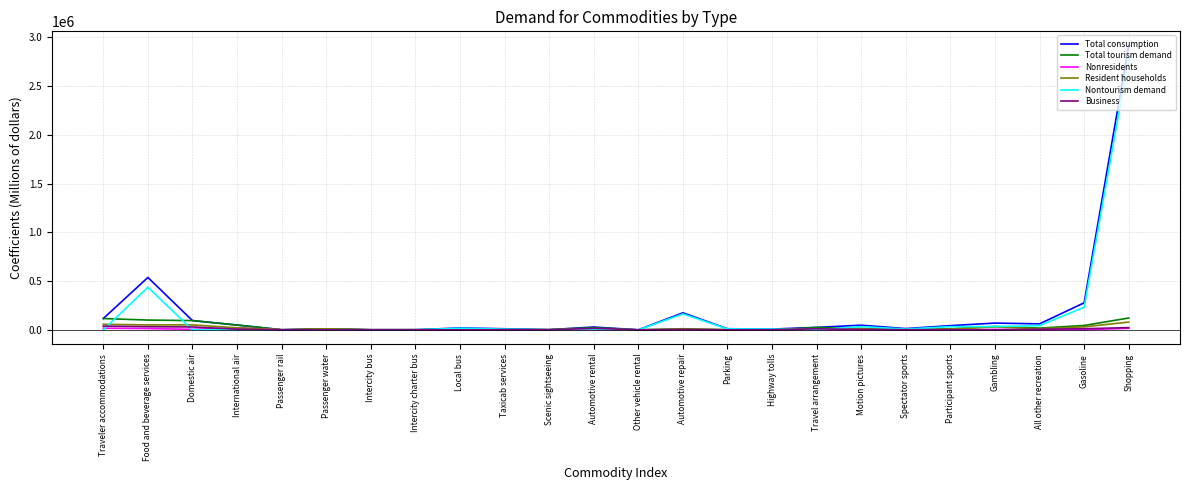

Which category has the highest value in the Nontourism demand series?

Shopping